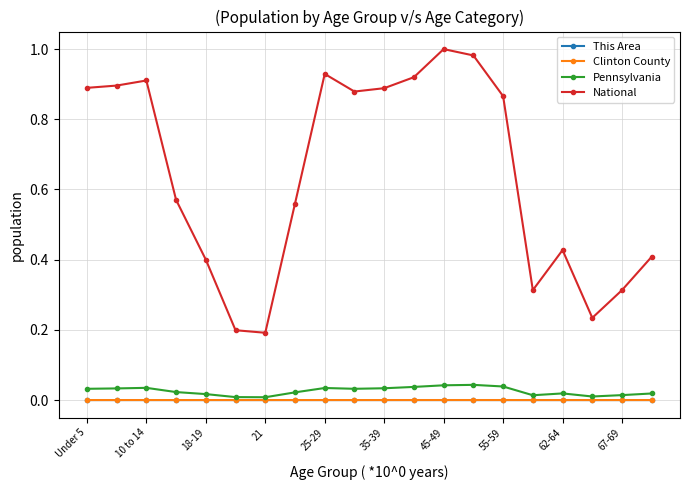

True or false: This Area has more than 1 interior local peaks.

True